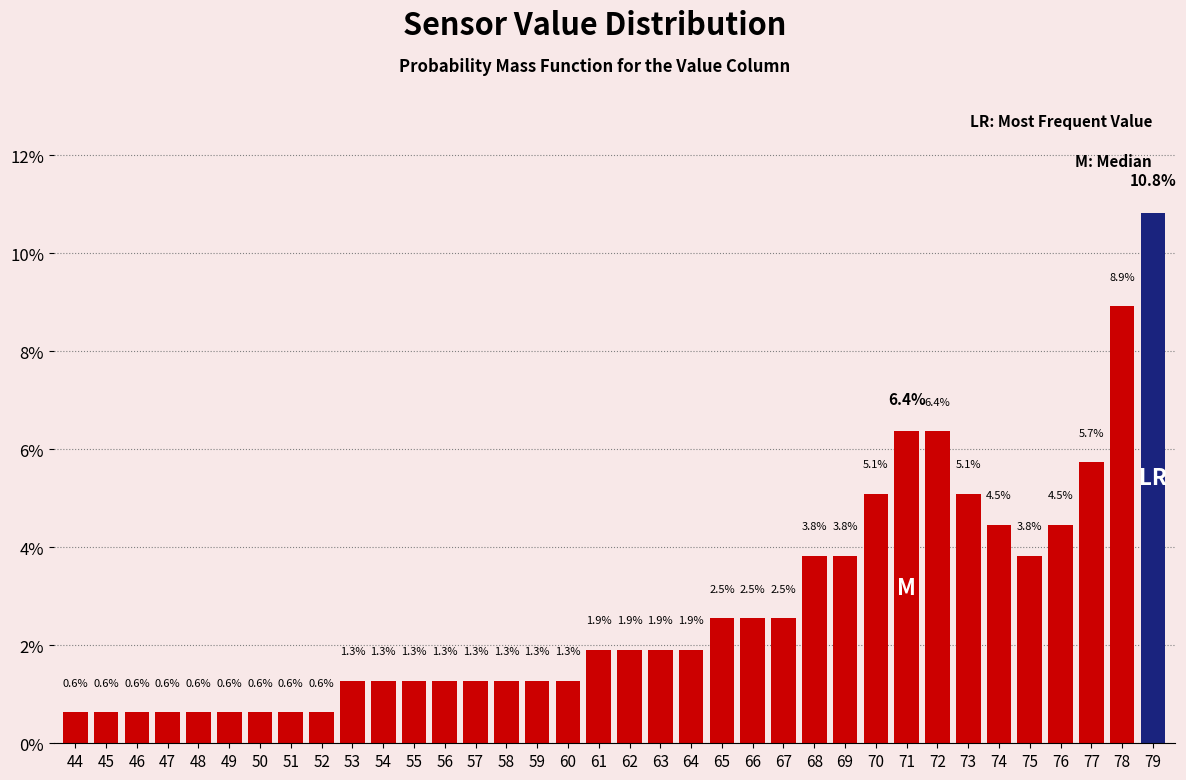

Reading left to right, list all the values displayed in this chart.

0.6	0.6	0.6	0.6	0.6	0.6	0.6	0.6	0.6	1.3	1.3	1.3	1.3	1.3	1.3	1.3	1.3	1.9	1.9	1.9	1.9	2.5	2.5	2.5	3.8	3.8	5.1	6.4	6.4	5.1	4.5	3.8	4.5	5.7	8.9	10.8